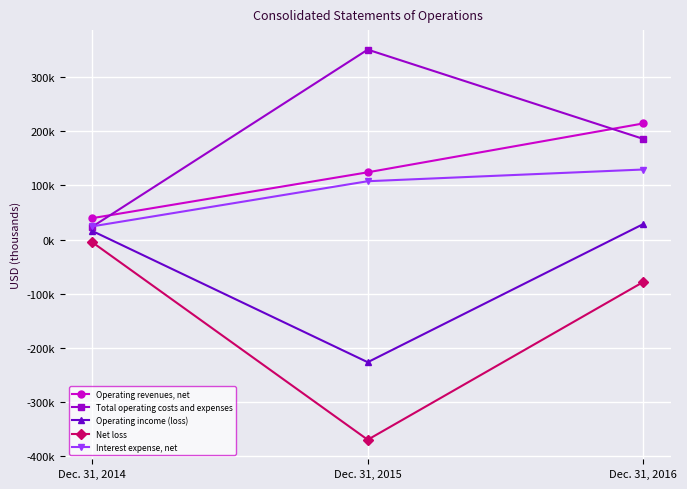

List the series in order of their peak value, highest first.

Total operating costs and expenses, Operating revenues, net, Interest expense, net, Operating income (loss), Net loss